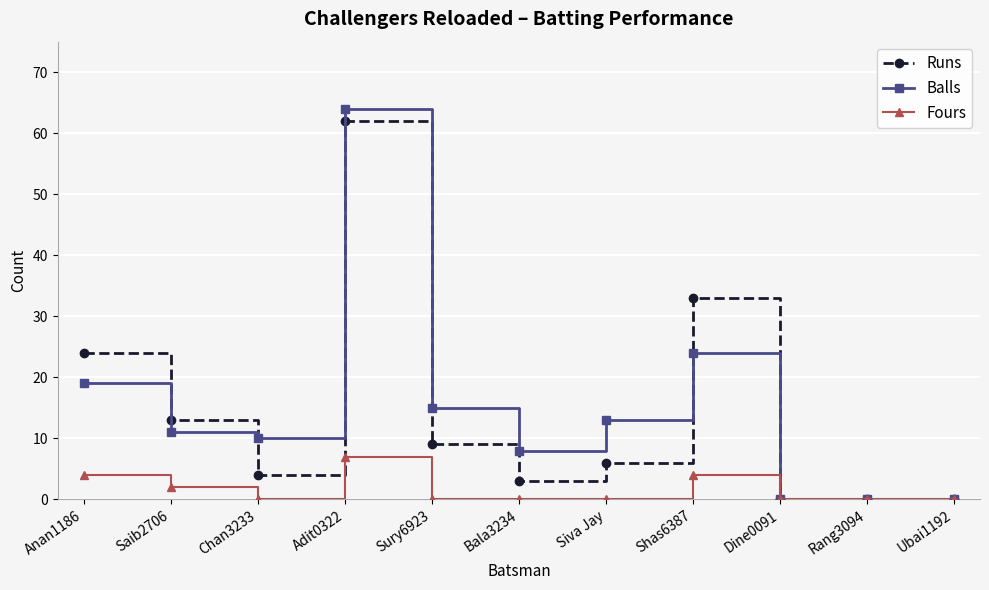

True or false: Fours has more than 1 points higher than both neighbors.

True